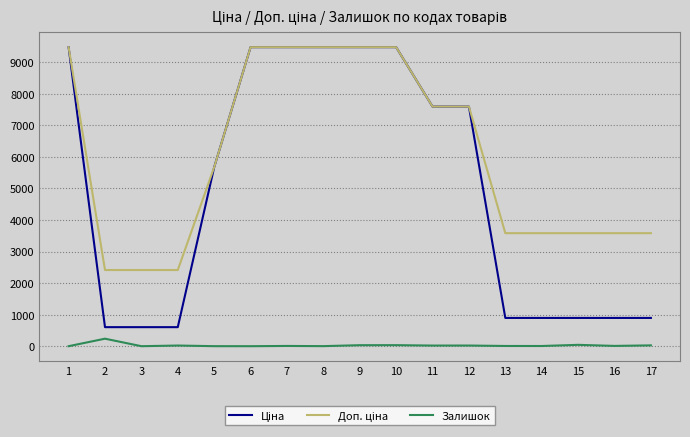

What is the difference between the highest and lowest values at 6?

9480.1